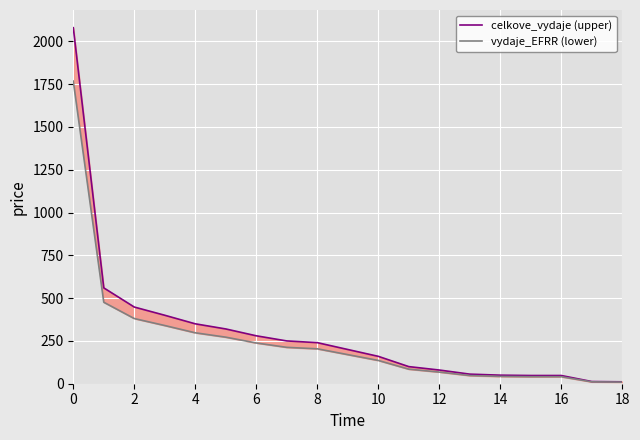

What is the minimum value shown in the chart?

9.5